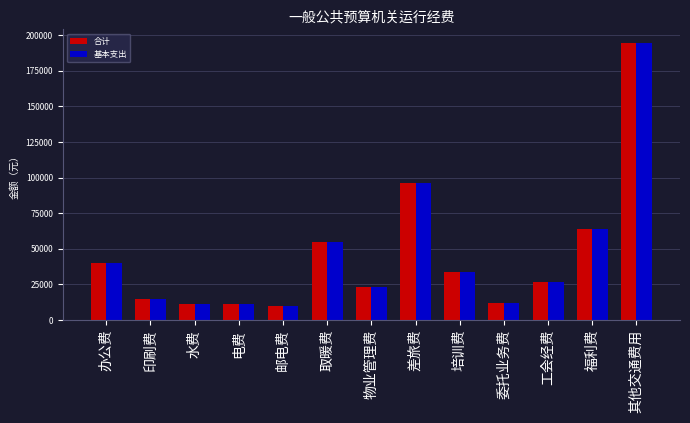

At which label does 合计 first exceed 26883?

办公费